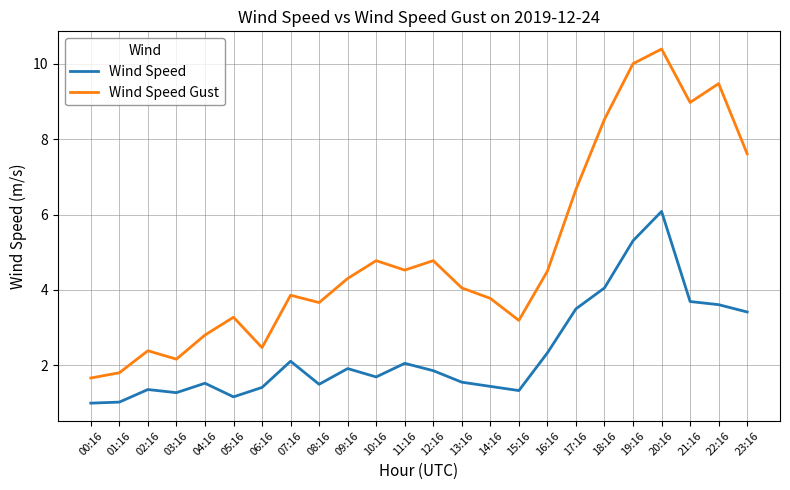

What position from the right is 19:16?

5